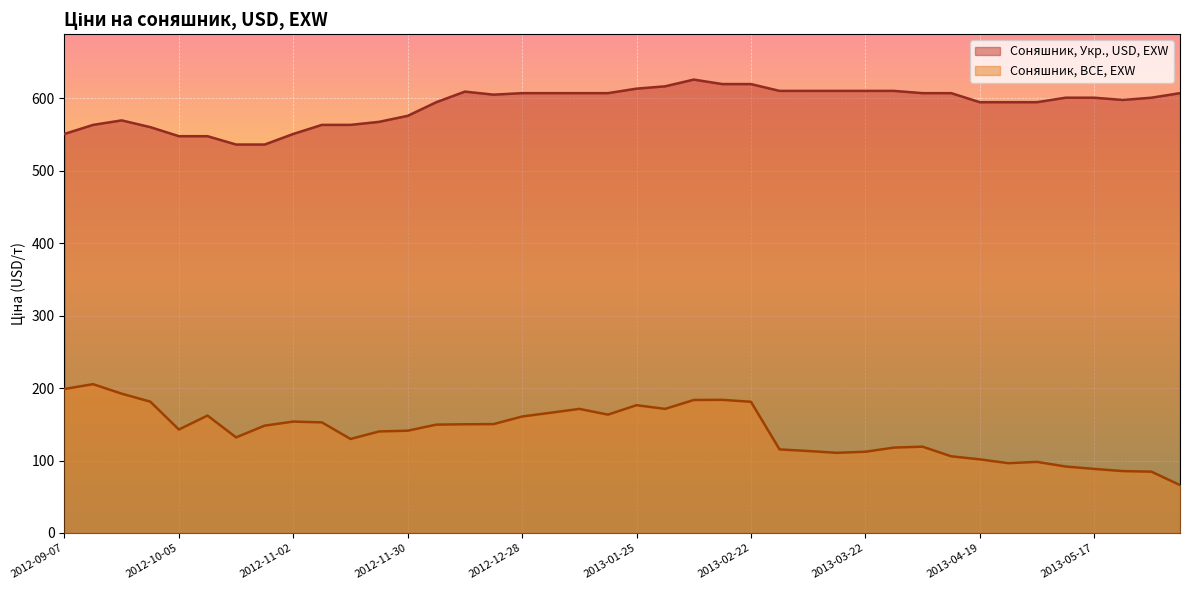

True or false: Соняшник, BCE, EXW and Соняшник, Укр., USD, EXW intersect in this chart.

False